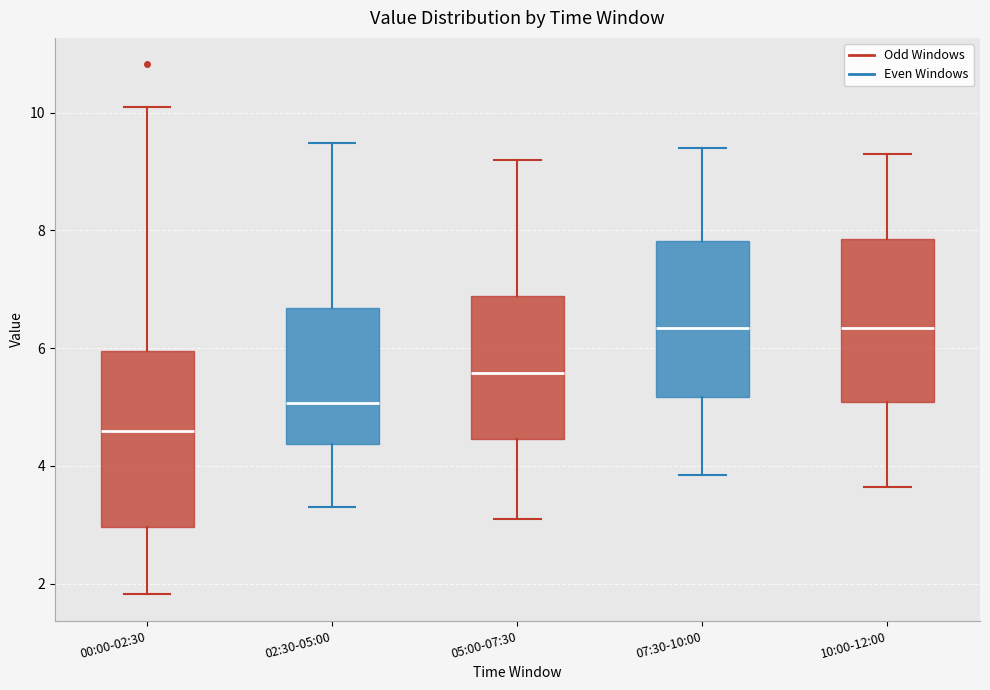

Which box is the tallest, from its lower edge to its upper edge?

00:00-02:30